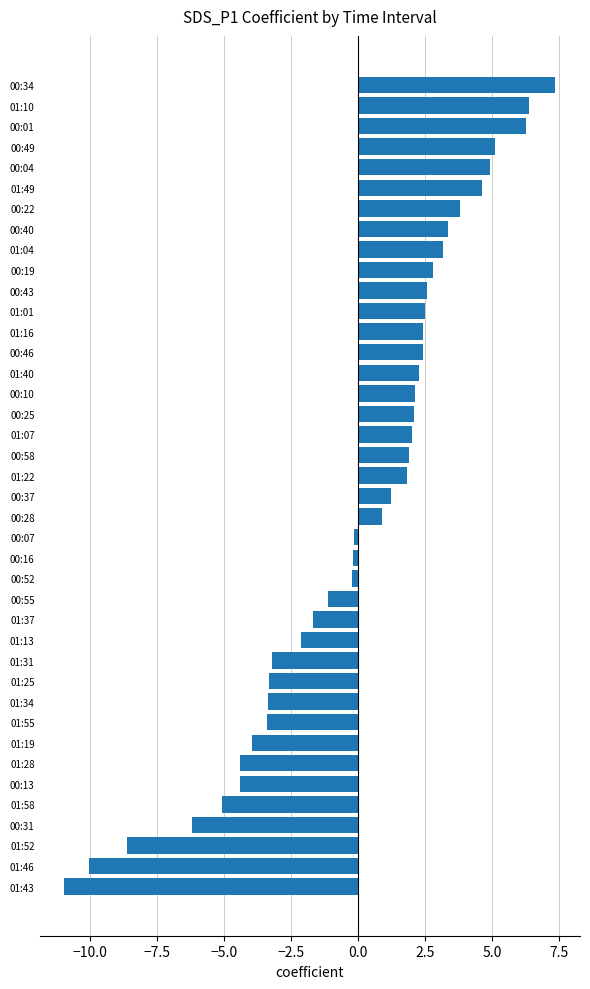

At which category does the chart reach its minimum across all series?

01:43